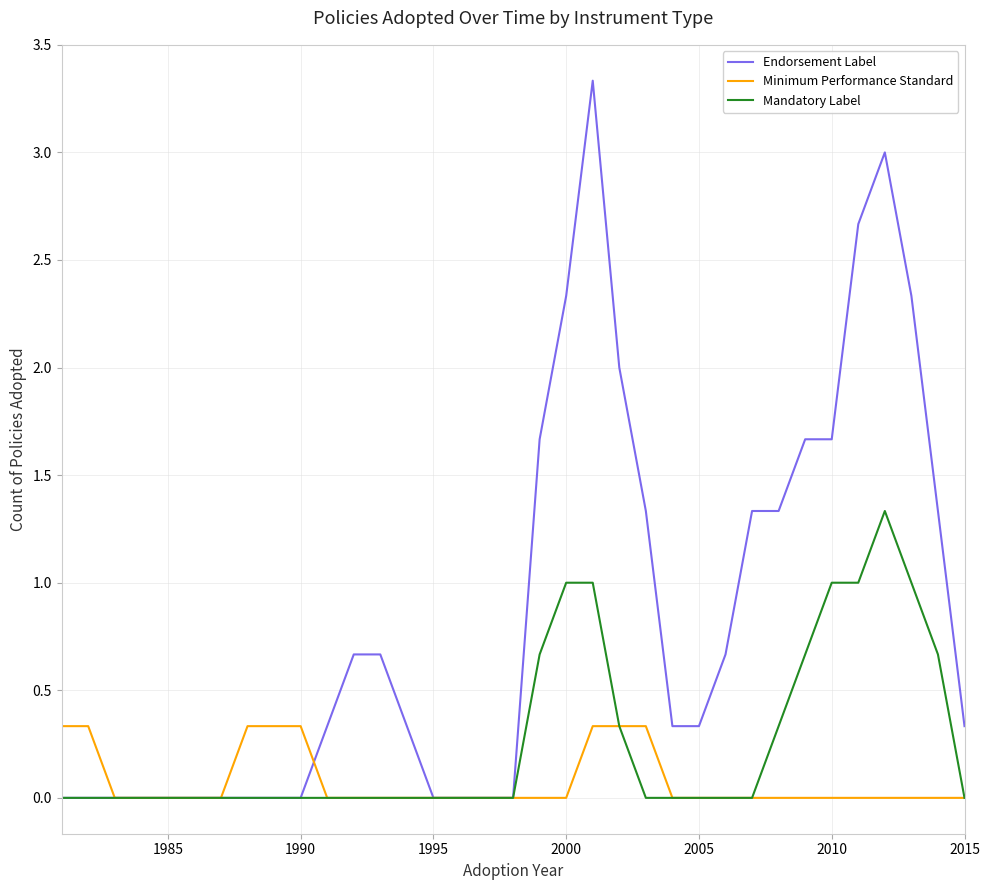

Which series has the largest total across all categories?

Endorsement Label